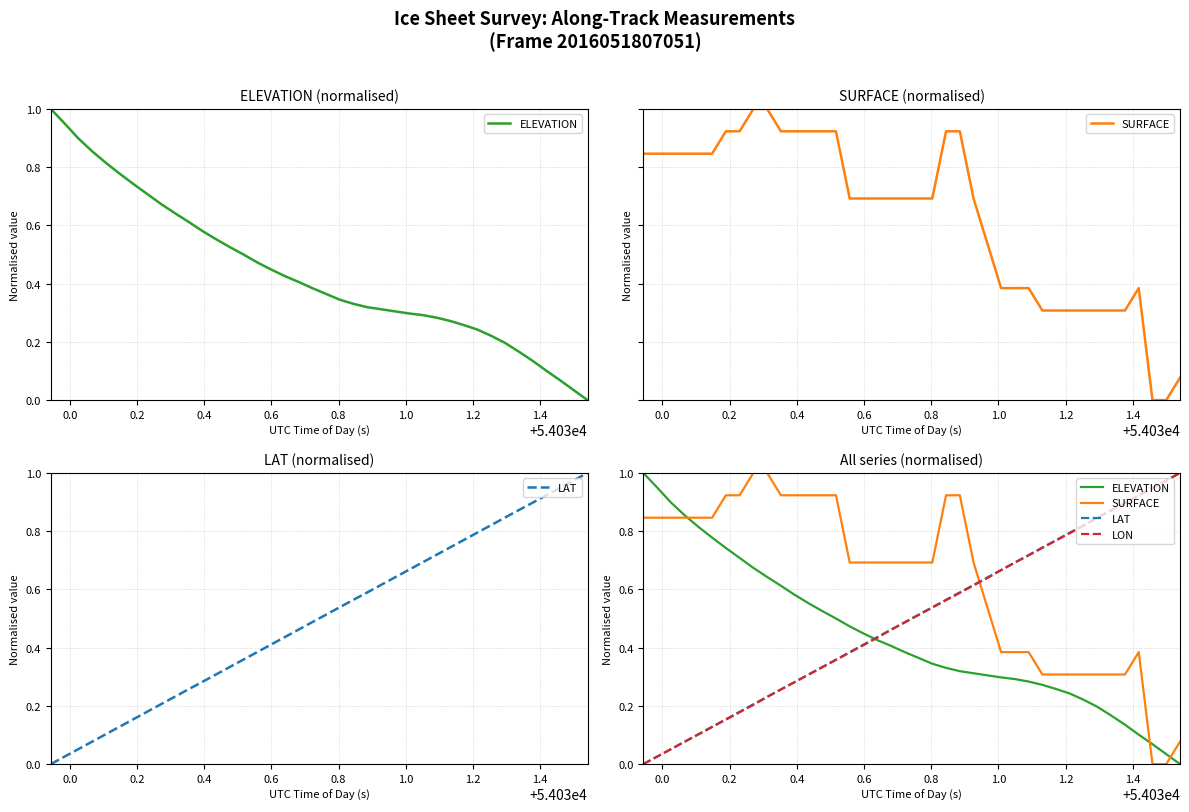

True or false: LAT and LON intersect in this chart.

False